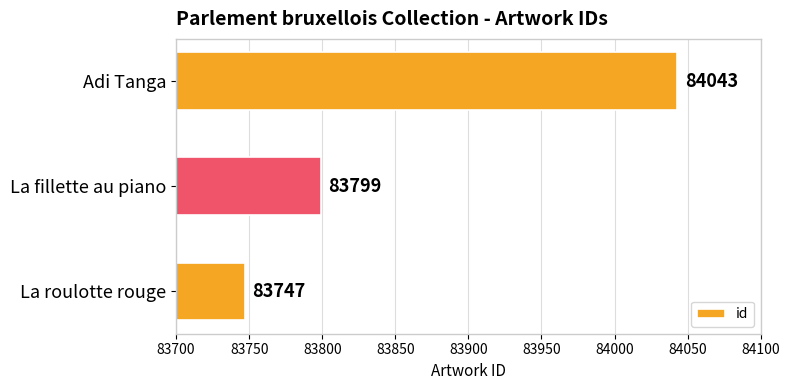

What is the difference between the maximum and minimum values?

296